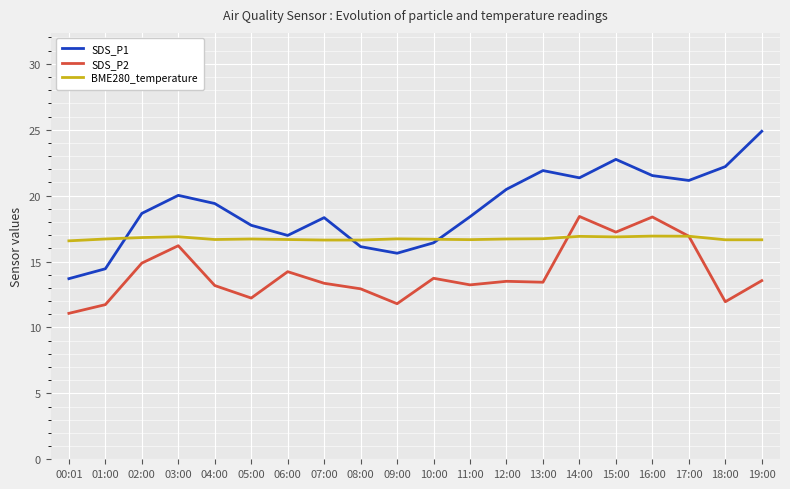

At which category does SDS_P1 reach its first local valley?

06:00